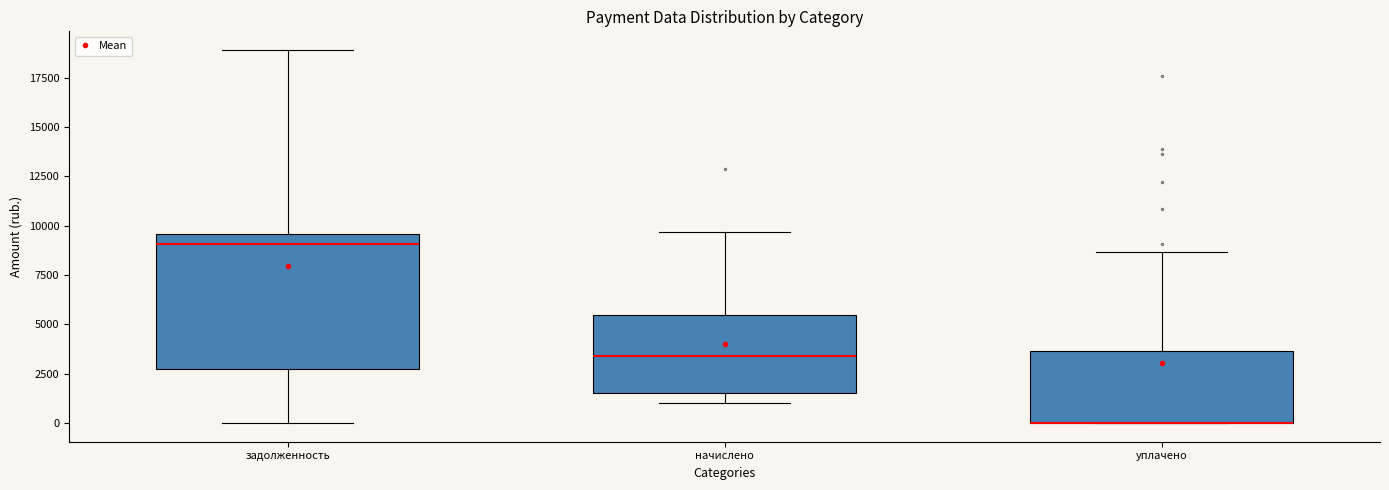

Reading left to right, transcribe this box plot: for each box, give where its median line is, the range the box spans, and where its two whiskers end, as read against the y-axis. The values are not printed on the chart, so give them approximately, as read against the axis.

задолженность: median 9000, box 2500 to 9500, whiskers 0 to 19000
начислено: median 3500, box 1500 to 5500, whiskers 1000 to 9500
уплачено: median 0 (drawn on the box's lower edge), box 0 to 3500, whiskers 0 to 8500